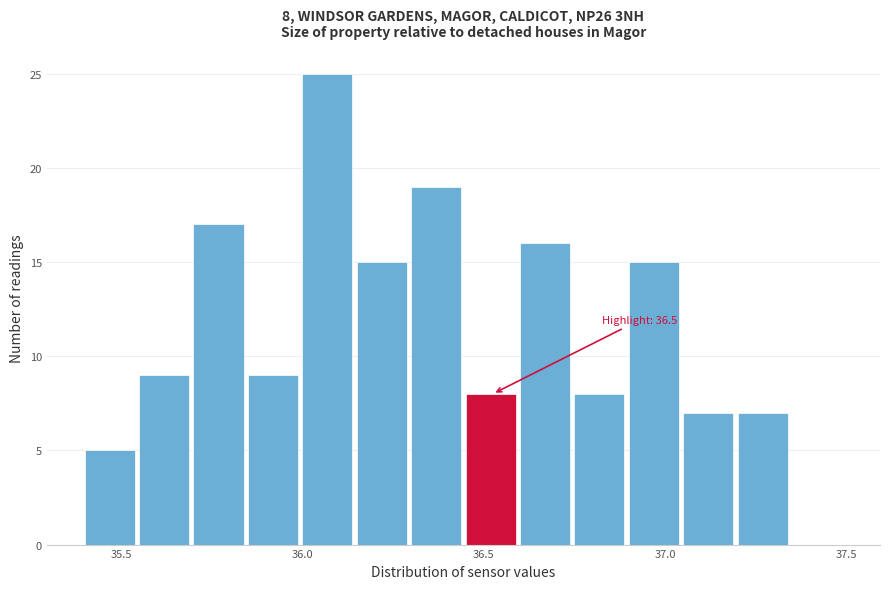

Read against the x-axis, roughly where is the centre of the tallest bar?

36.05